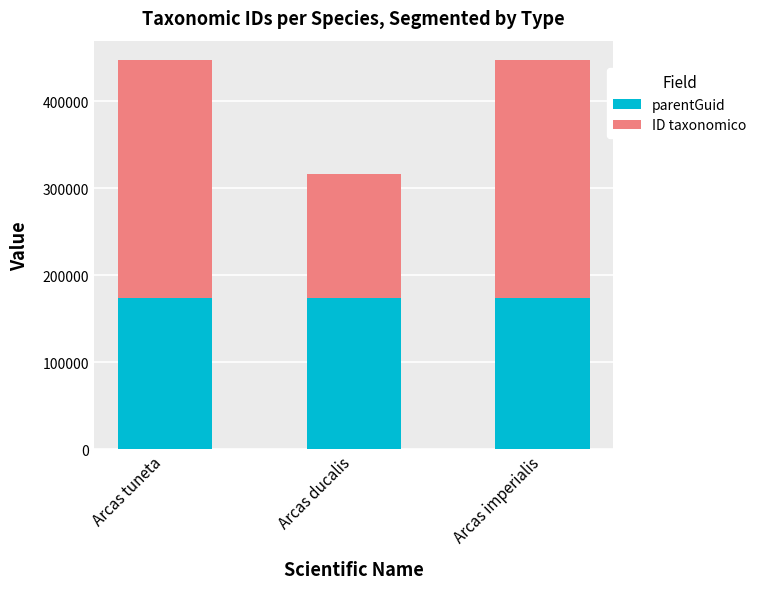

Reading left to right, list the values for the parentGuid series.

Arcas tuneta=173775	Arcas ducalis=173775	Arcas imperialis=173775